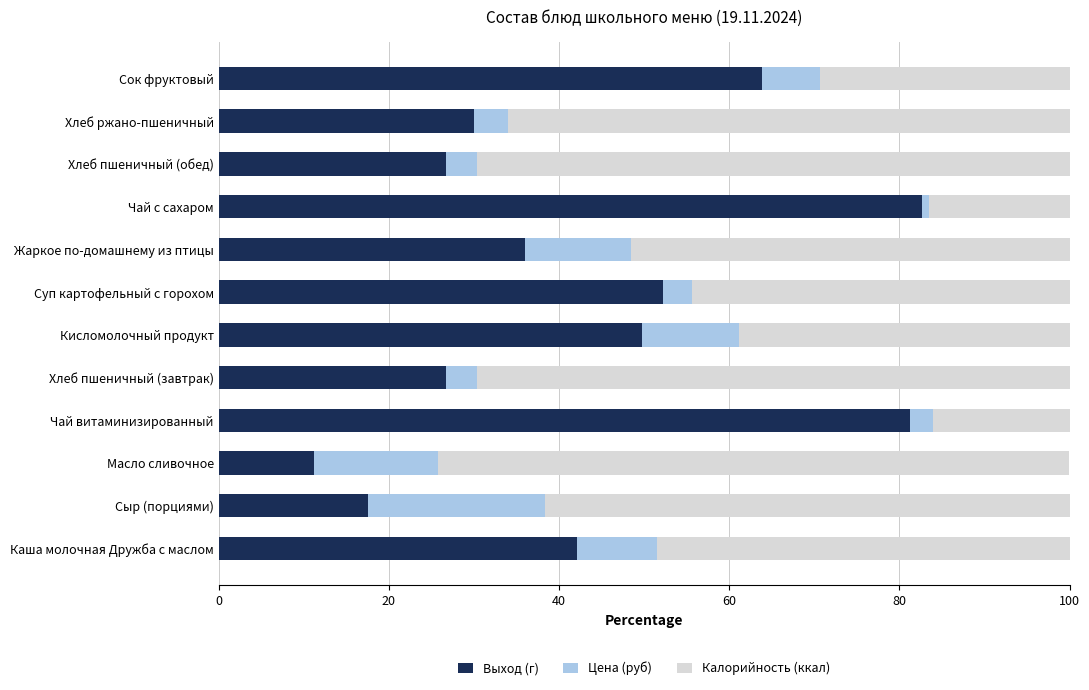

The Выход (г) series shows 8.3 at Хлеб пшеничный (завтрак). True or false?

False